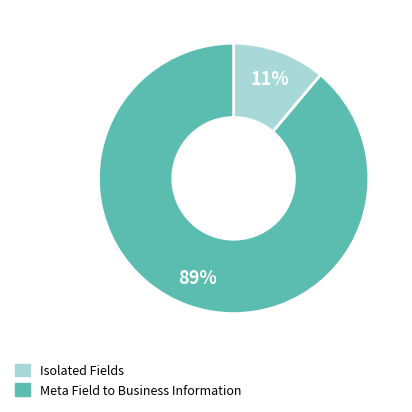

To the nearest percent, what is the average slice percentage?

50%